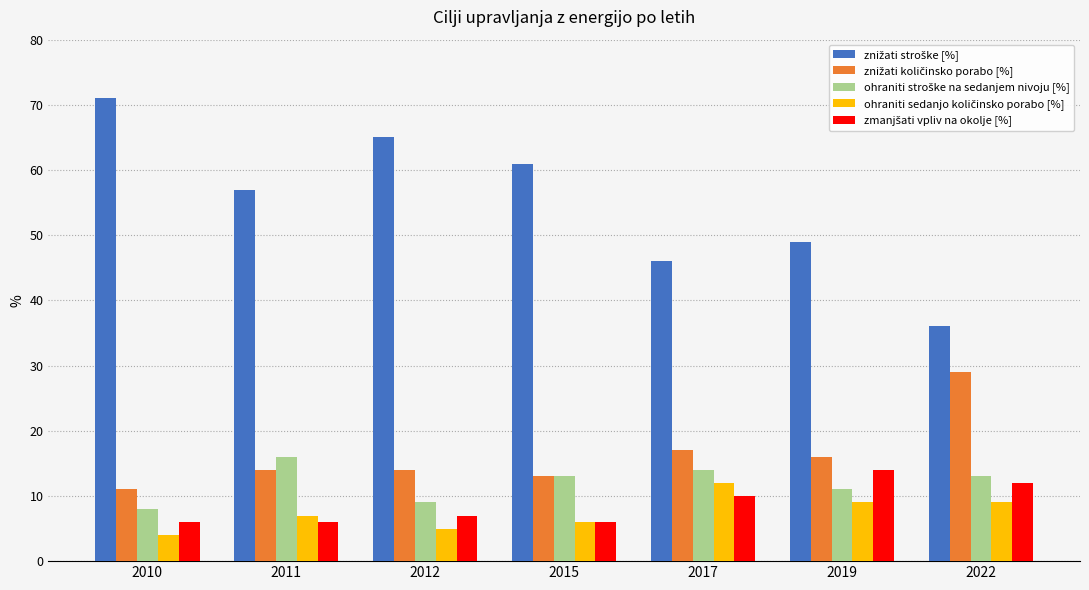

What is the total value across all series at 2011?

100